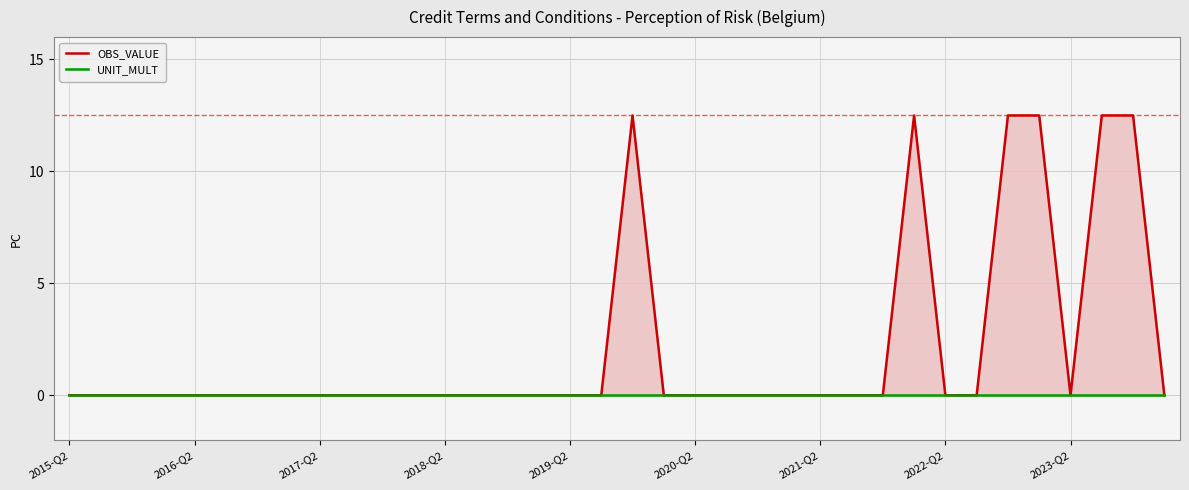

At which label is OBS_VALUE closest to 6?

2015-Q2